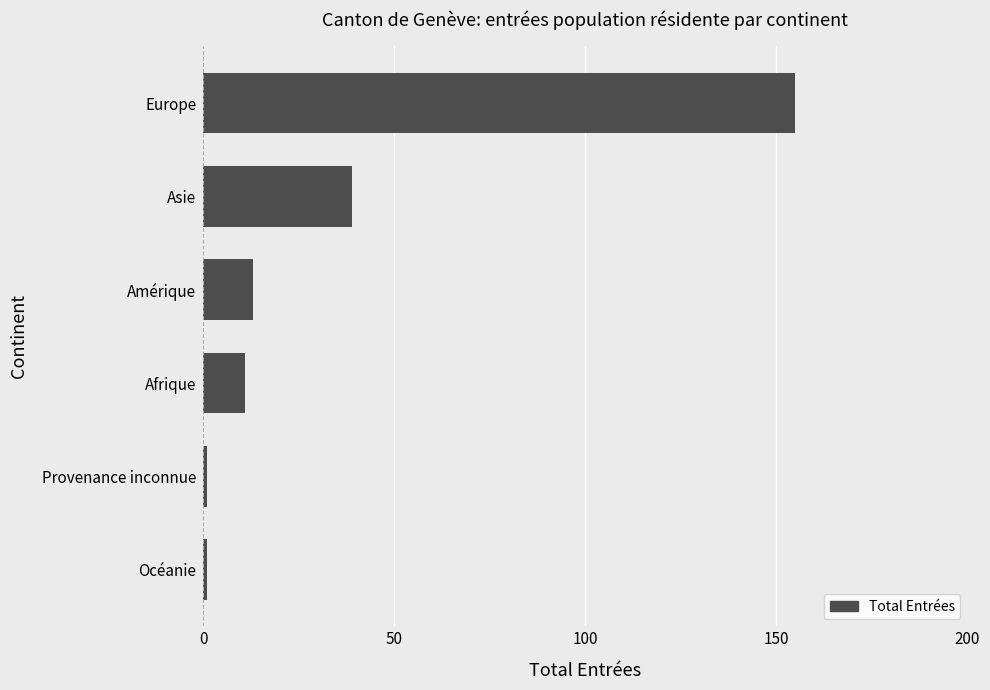

Read the value at Asie.

39